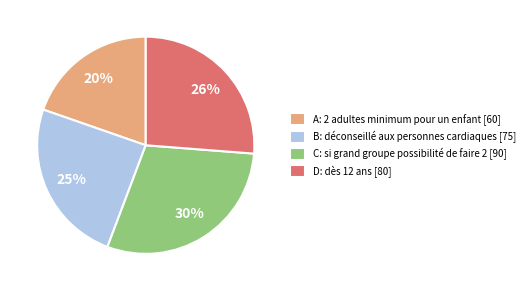

What is the ratio of the value at D to the value at C?

0.9